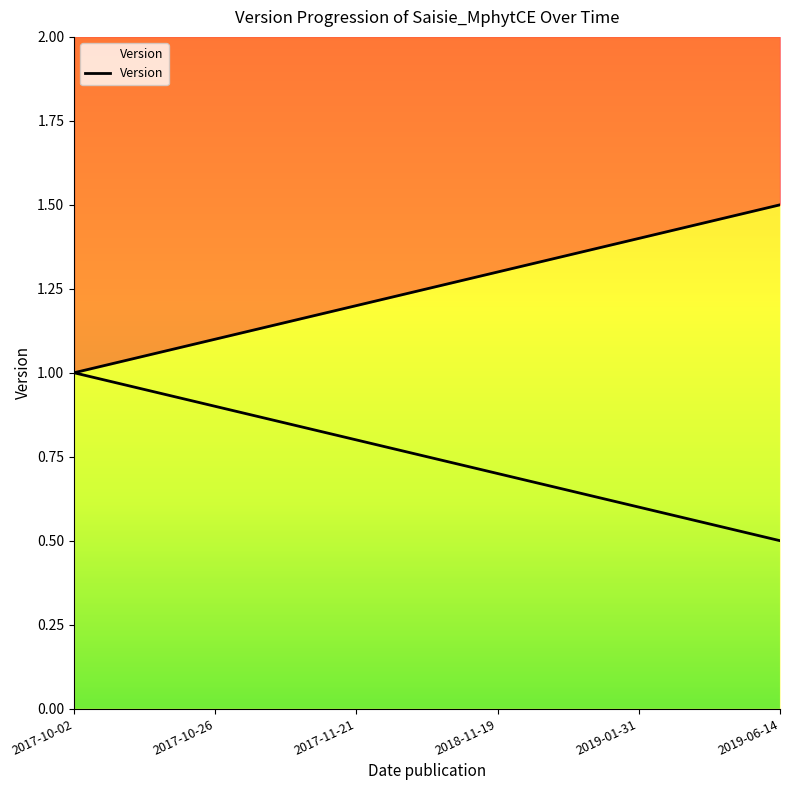

Count the number of values greater than 1.

5